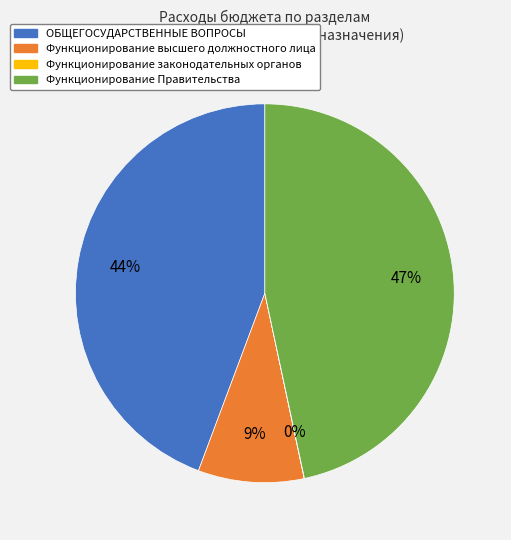

To the nearest percent, what portion does Функционирование Правительства represent?

47%